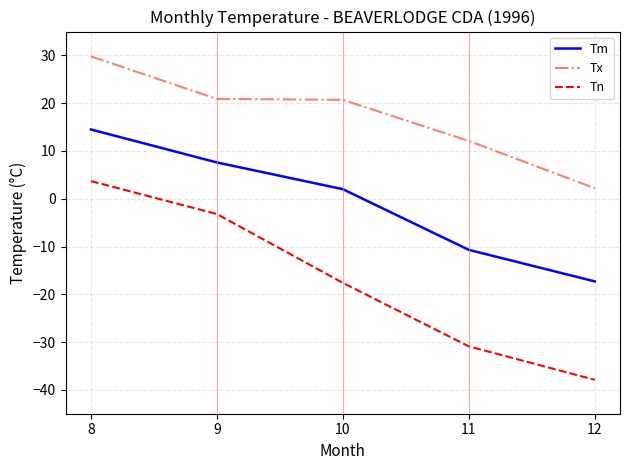

Which category has the highest value across all series?

8